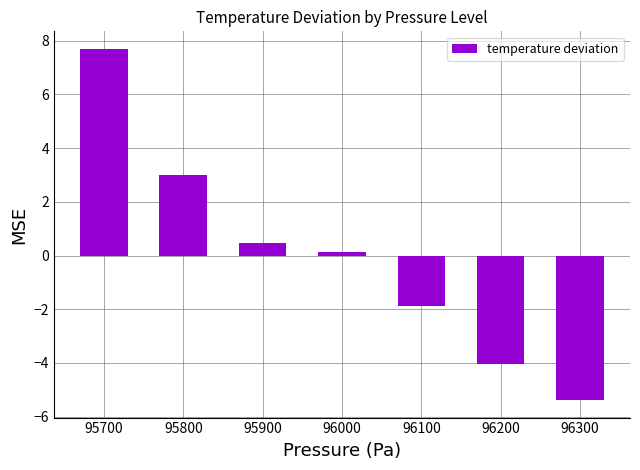

What is the approximate value at 95700?

7.7